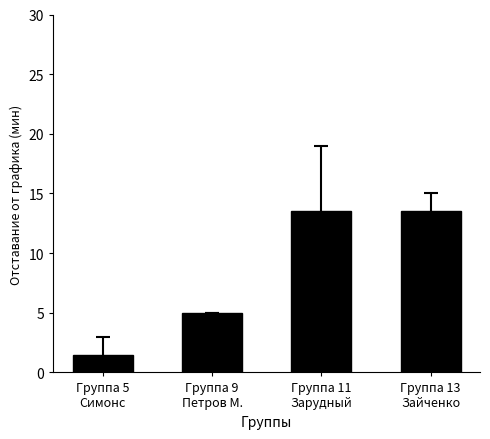

What is the label of the 4th bar from the left?

Группа 13
Зайченко